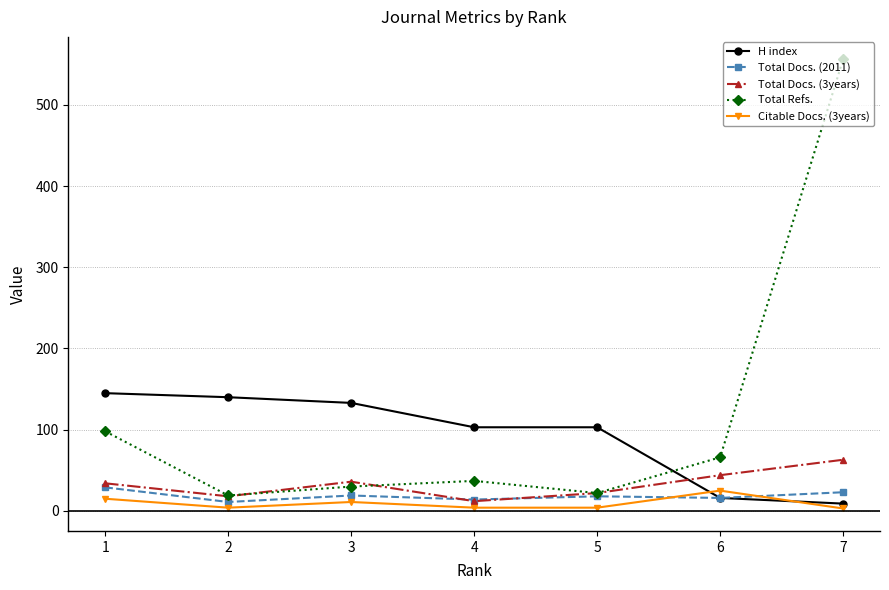

At which category is the sum across all series the highest?

7